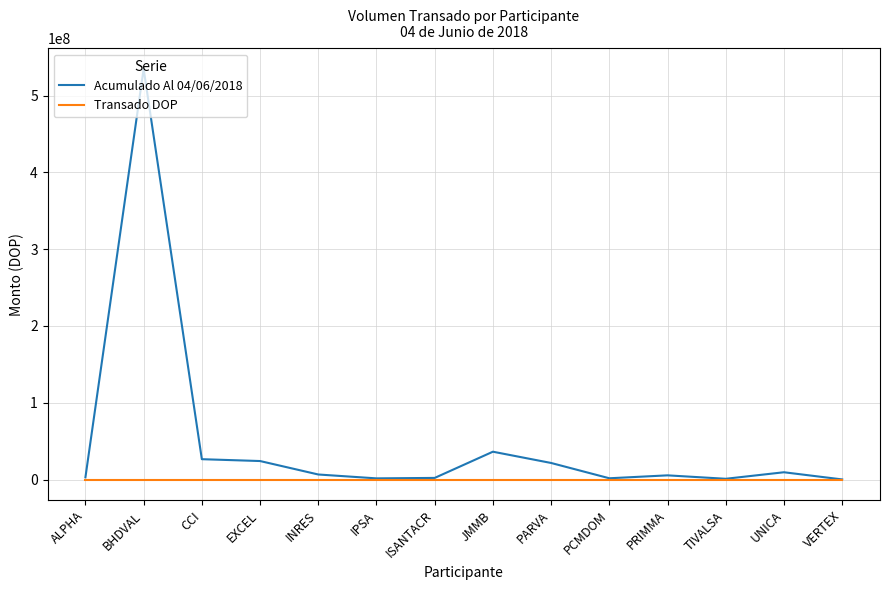

The Transado DOP series shows 0.0 at TIVALSA. True or false?

True